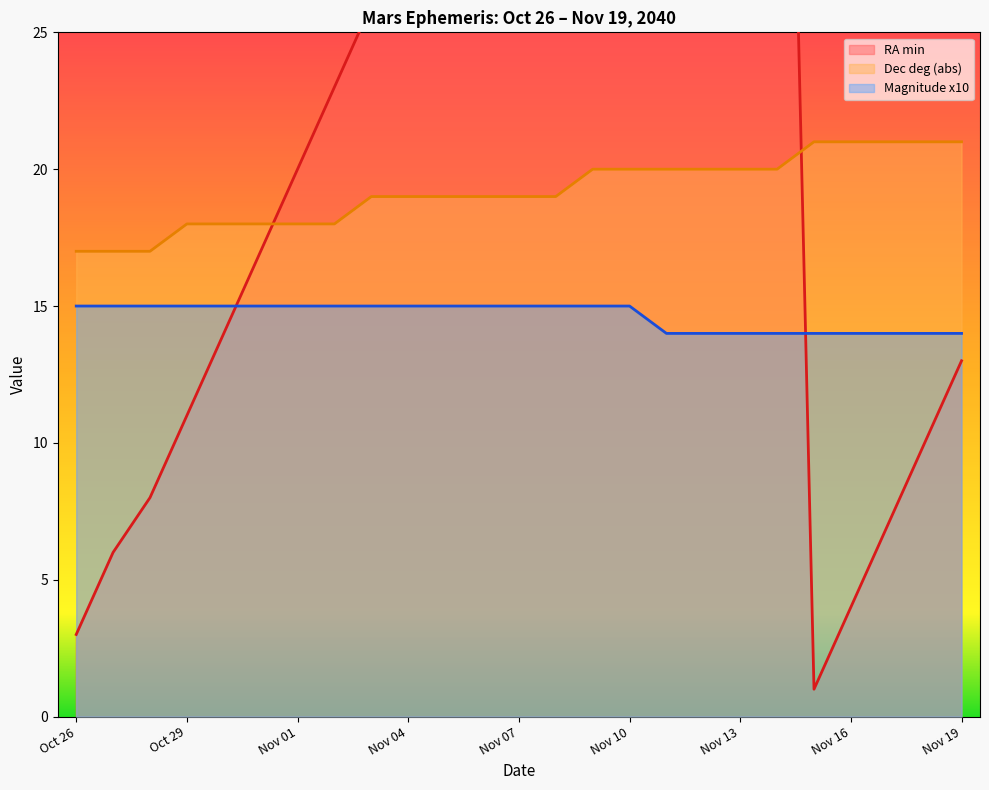

At which category is the sum across all series the highest?

Nov 14